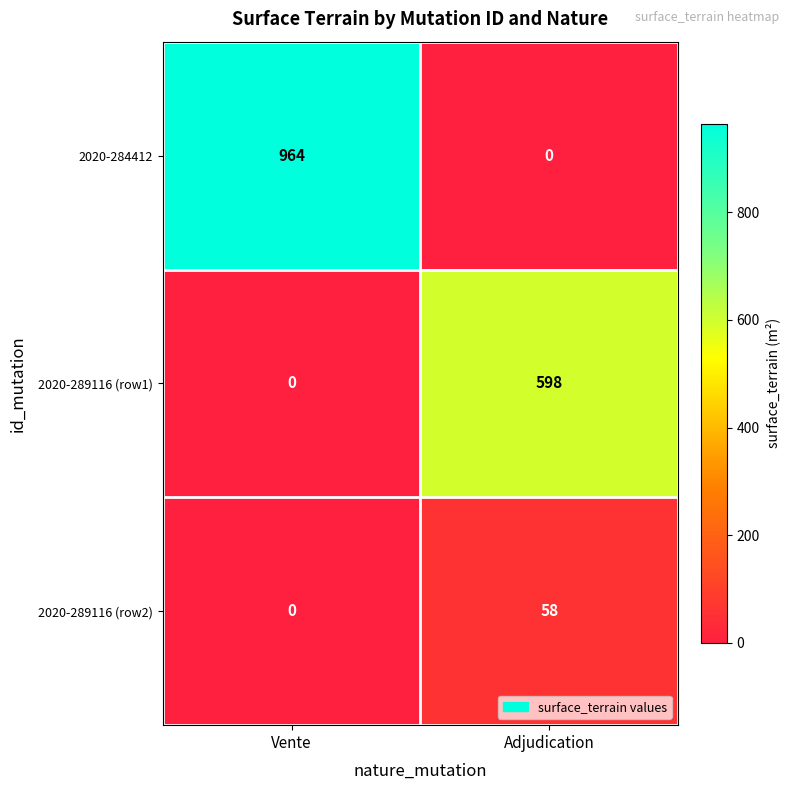

At how many categories does at least one series exceed 678?

1